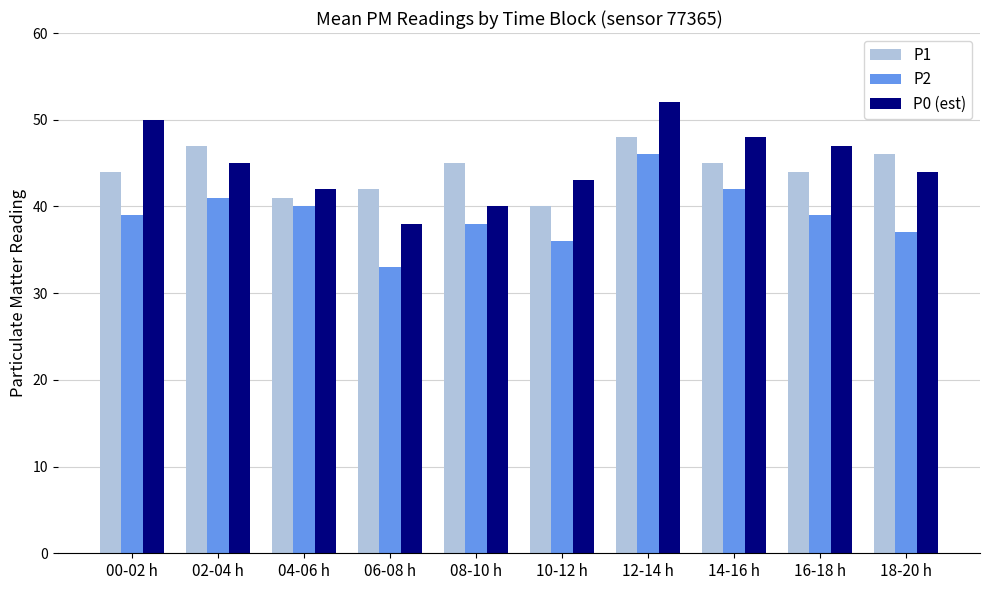

What is the sum of the P0 (est) values at 00-02 h and 18-20 h?

94